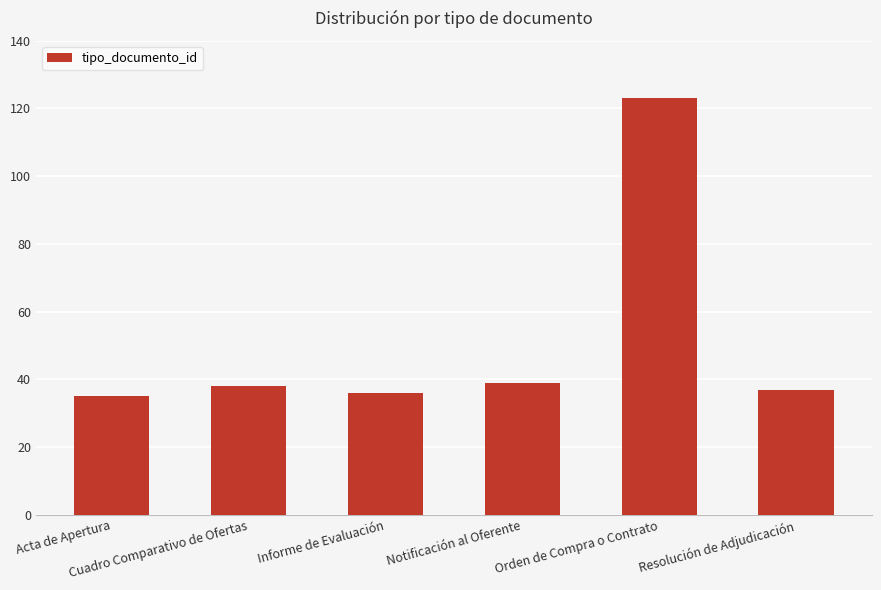

What is the difference between the maximum and second lowest values?

87